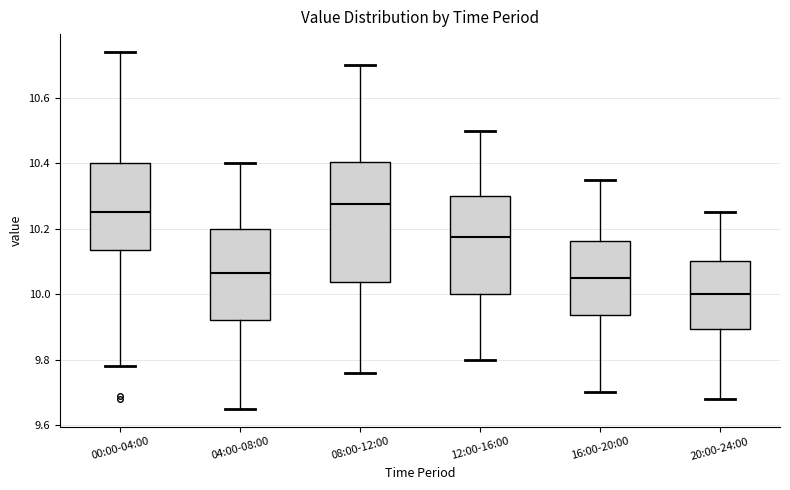

Reading left to right, read every box against the y-axis: the position of its median line, the range the box covers, and the ends of its whiskers. The values are not printed on the chart, so give them approximately, as read against the axis.

00:00-04:00: median 10.26, box 10.14 to 10.40, whiskers 9.78 to 10.74
04:00-08:00: median 10.06, box 9.92 to 10.20, whiskers 9.66 to 10.40
08:00-12:00: median 10.28, box 10.04 to 10.40, whiskers 9.76 to 10.70
12:00-16:00: median 10.18, box 10.00 to 10.30, whiskers 9.80 to 10.50
16:00-20:00: median 10.06, box 9.94 to 10.16, whiskers 9.70 to 10.36
20:00-24:00: median 10.00, box 9.90 to 10.10, whiskers 9.68 to 10.26